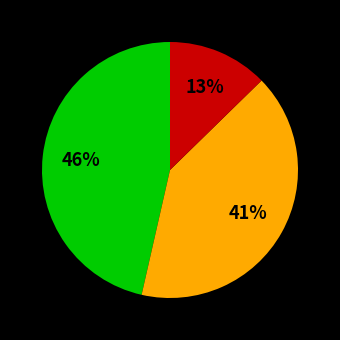

To the nearest percent, what is the average slice percentage?

33%